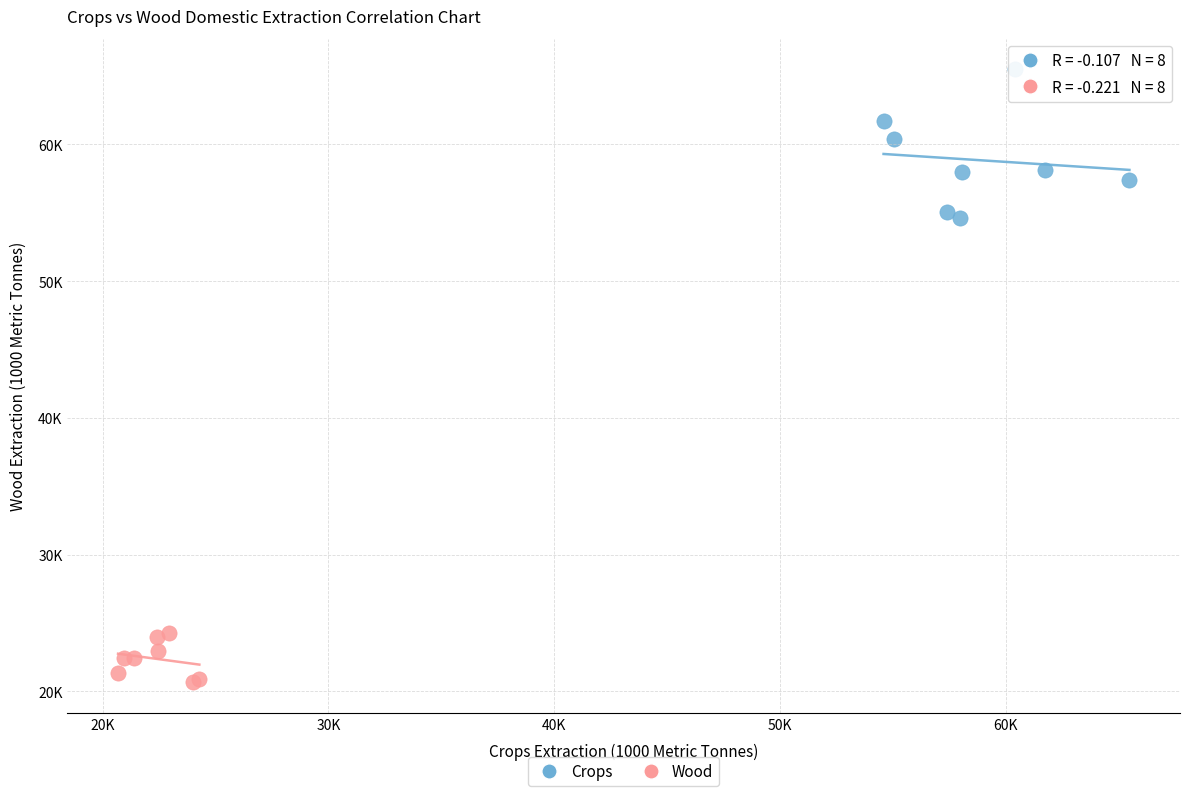

Which series has the widest spread of Y values?

Crops